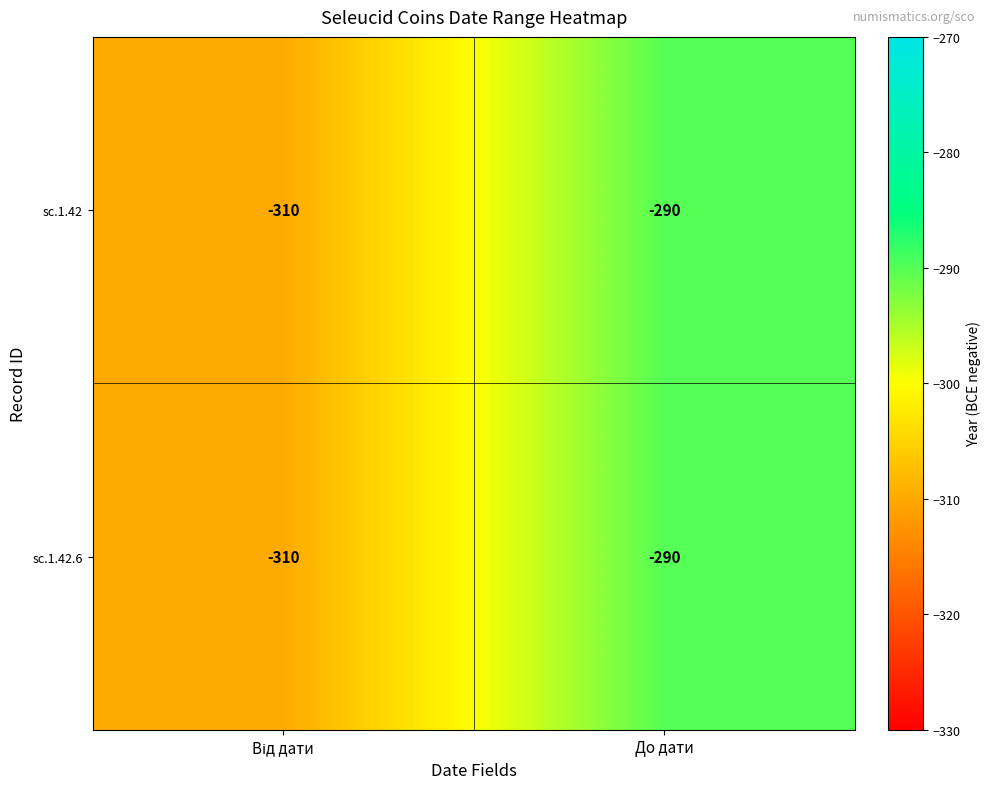

Read the sc.1.42 value at До дати.

-290